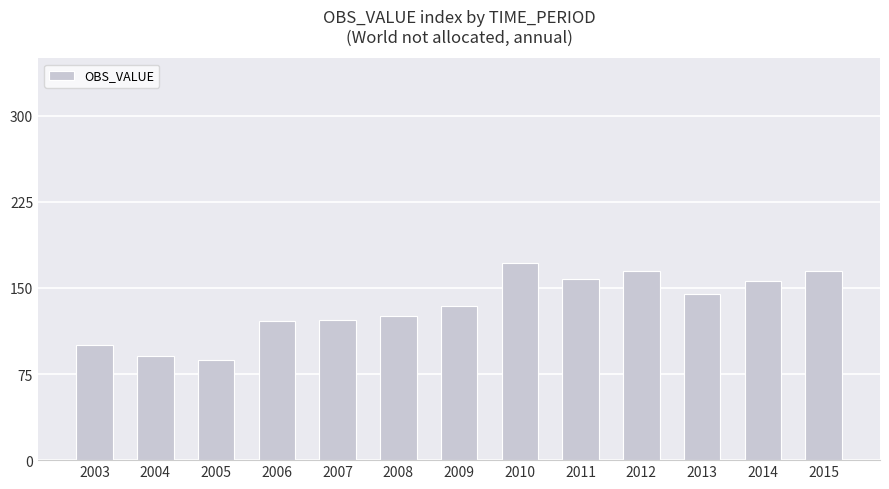

What is the difference between the maximum and minimum values?

83.9